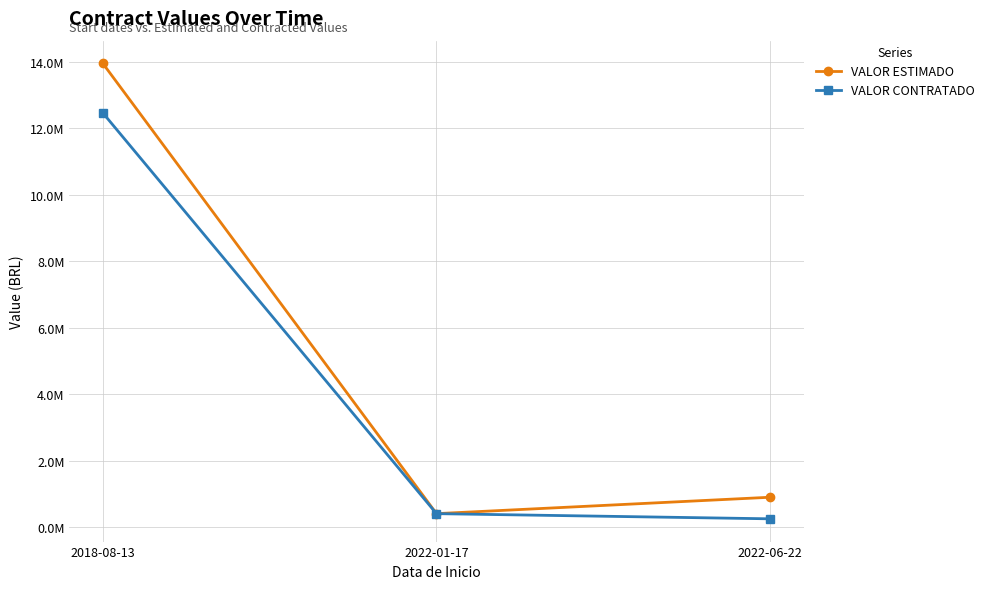

Rank the categories by VALOR ESTIMADO value from lowest to highest.

2022-01-17, 2022-06-22, 2018-08-13